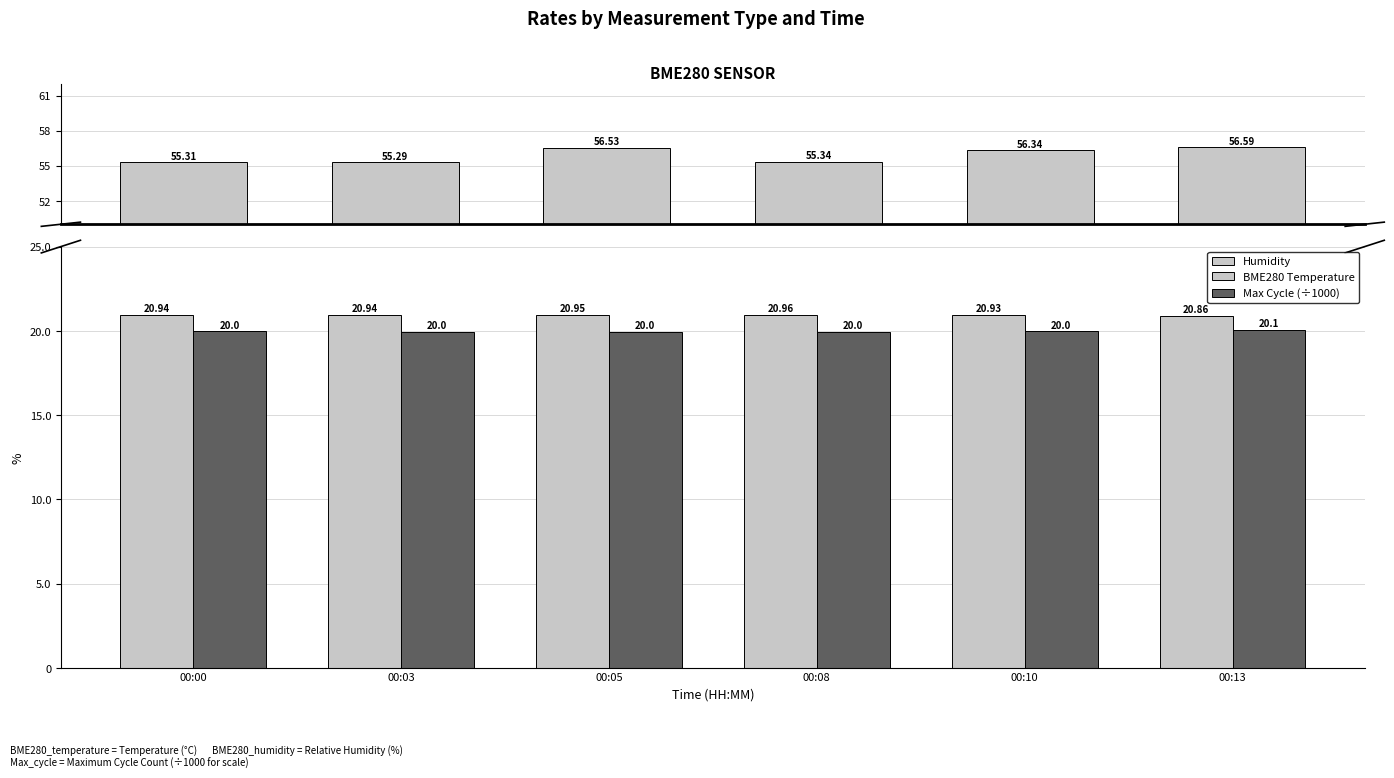

What is the difference between the Humidity values at 00:03 and 00:10?

1.1